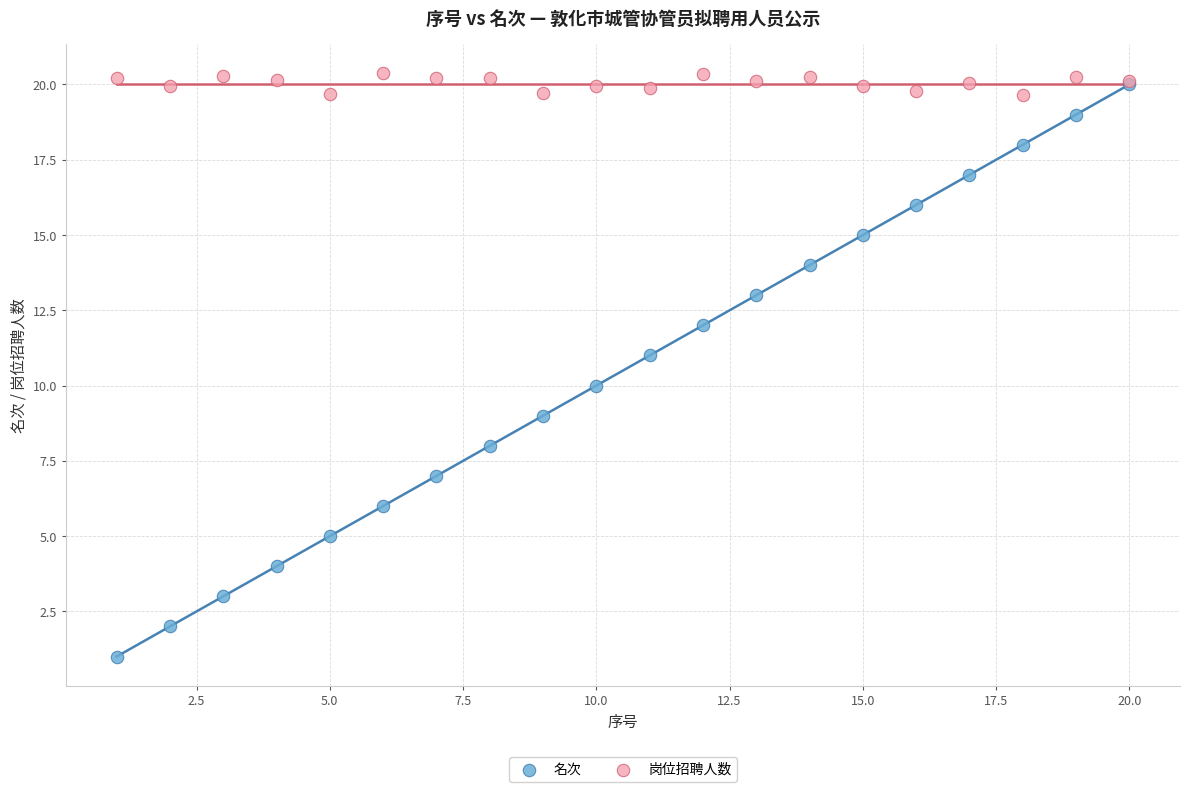

What are all the series names shown in the legend?

名次, 岗位招聘人数